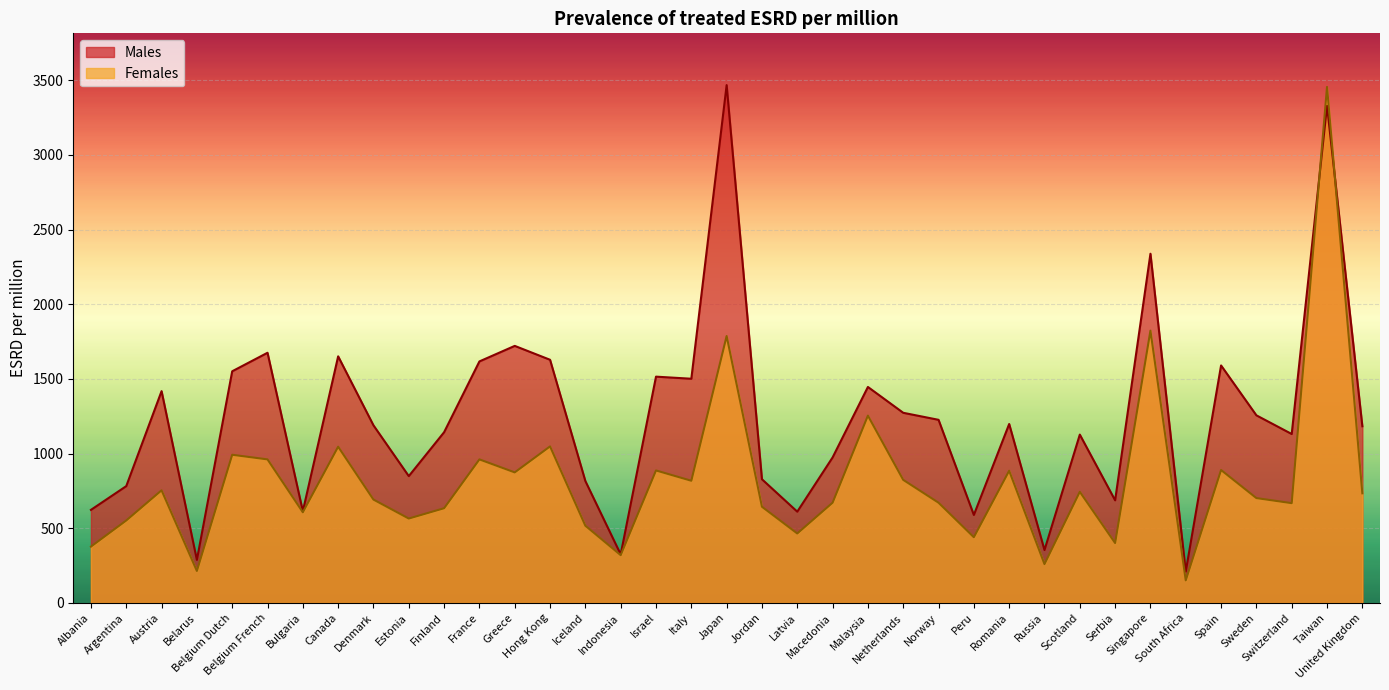

In Females, how many points are lower than both neighbors (excluding endpoints)?

12